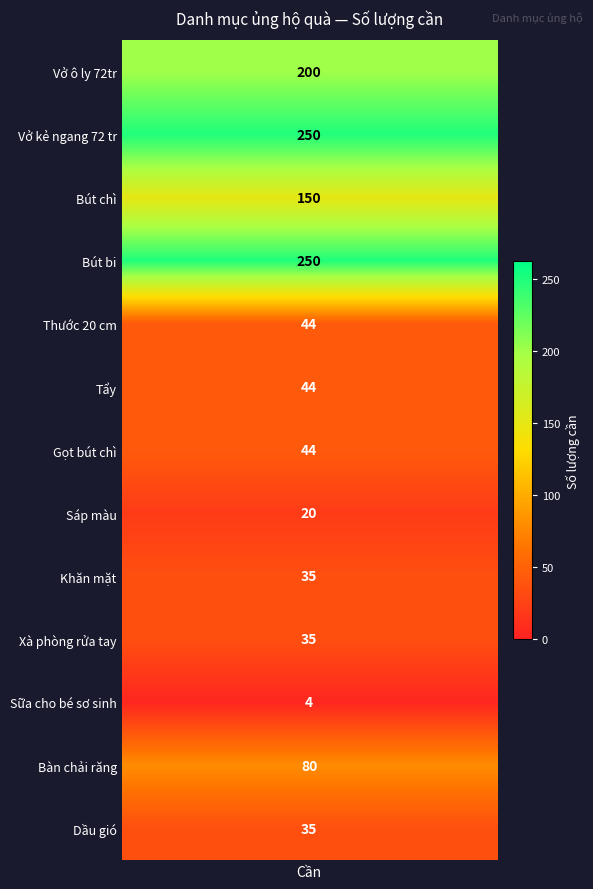

Is the value of Khăn mặt at 3 greater than the value of Vở kẻ ngang 72 tr at 2?

No